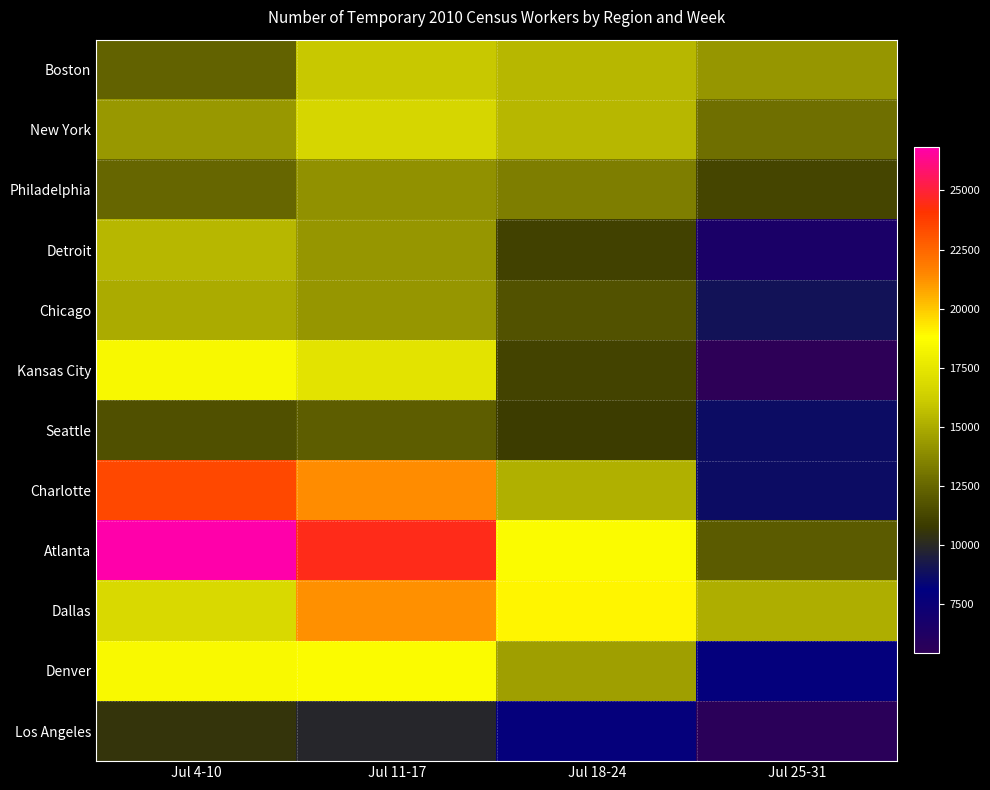

At Jul 25-31, list the series in order from smallest to largest.

Kansas City, Los Angeles, Detroit, Denver, Seattle, Charlotte, Chicago, Philadelphia, Atlanta, New York, Boston, Dallas